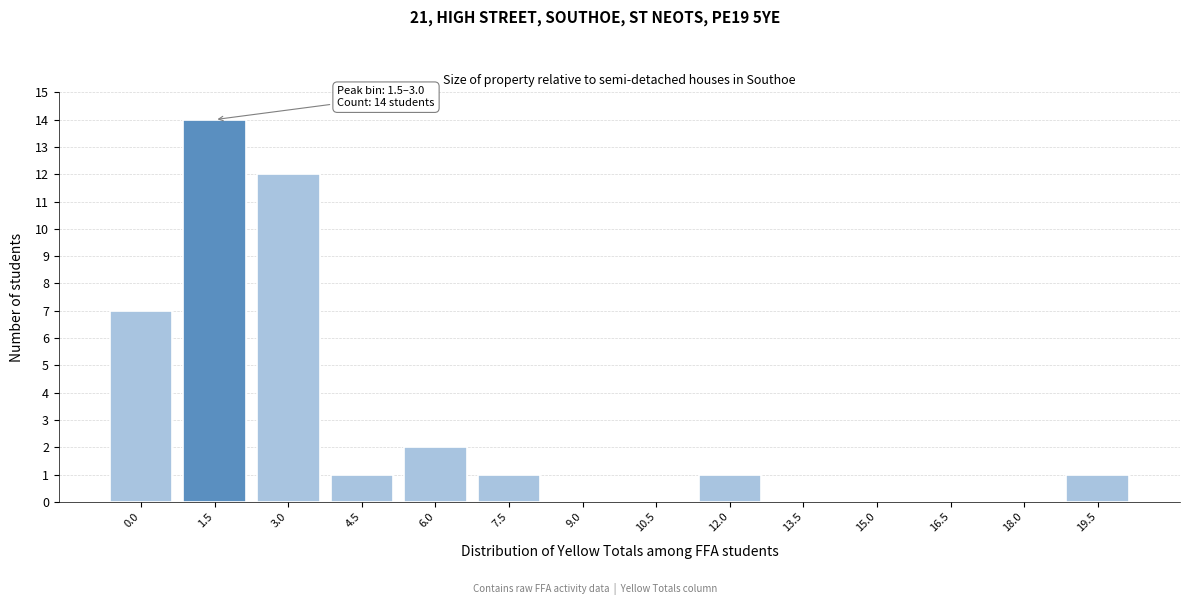

Reading left to right, transcribe all the data shown in this chart.

0.0=7	1.5=14	3.0=12	4.5=1	6.0=2	7.5=1	9.0=0	10.5=0	12.0=1	13.5=0	15.0=0	16.5=0	18.0=0	19.5=1